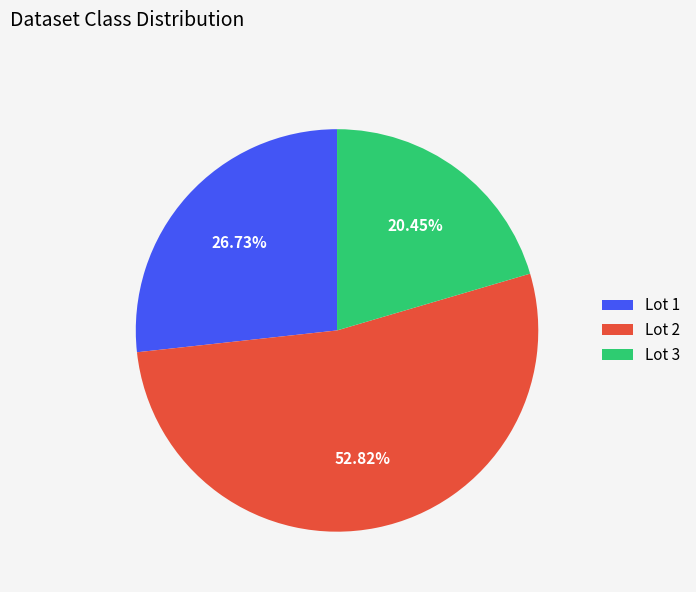

Which has a higher value, Lot 3 or Lot 2?

Lot 2